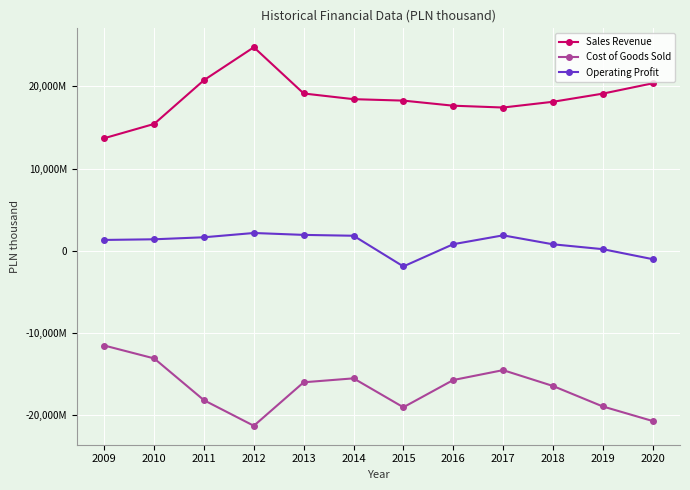

What is the spread (max minus min) of values at 2010?

28518007